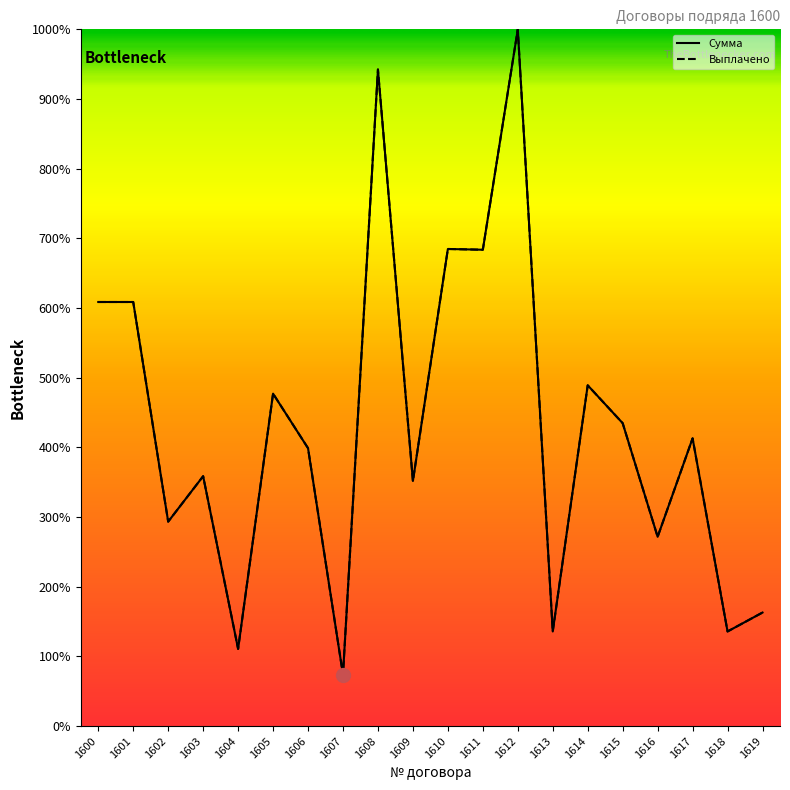

Reading left to right, extract all data points from this chart.

Сумма: 1600=60869.6	1601=60869.6	1602=29347.8	1603=35869.6	1604=11087.0	1605=47717.4	1606=39891.3	1607=7391.3	1608=94239.1	1609=35181.5	1610=68478.3	1611=68369.6	1612=100000.0	1613=13587.0	1614=48913.0	1615=43478.3	1616=27173.9	1617=41304.3	1618=13587.0	1619=16304.3
Выплачено: 1600=60869.6	1601=60869.6	1602=29347.8	1603=35869.6	1604=11087.0	1605=47717.4	1606=39891.3	1607=7391.3	1608=94239.1	1609=35181.5	1610=68478.3	1611=68369.6	1612=100000.0	1613=13587.0	1614=48913.0	1615=43478.3	1616=27173.9	1617=41304.3	1618=13587.0	1619=16304.3